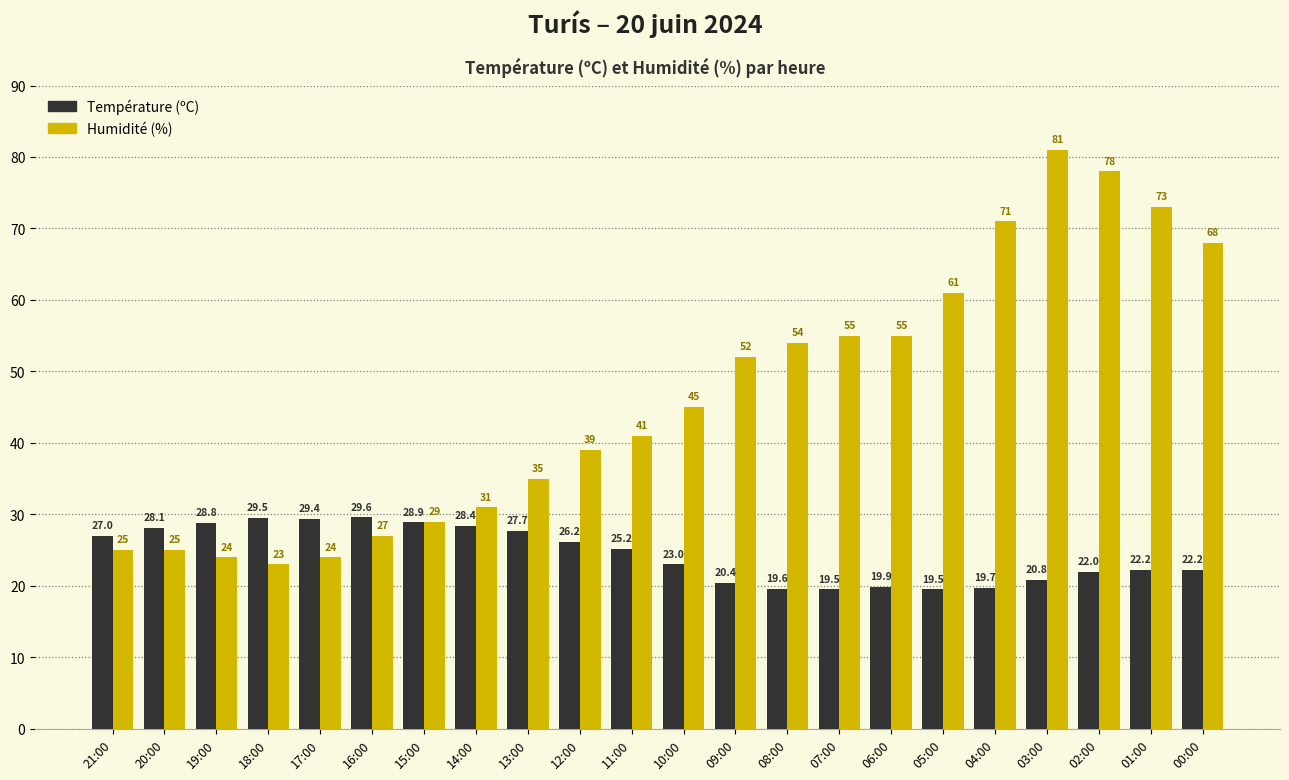

List the series in order of their overall mean, highest first.

Humidité (%), Température (ºC)